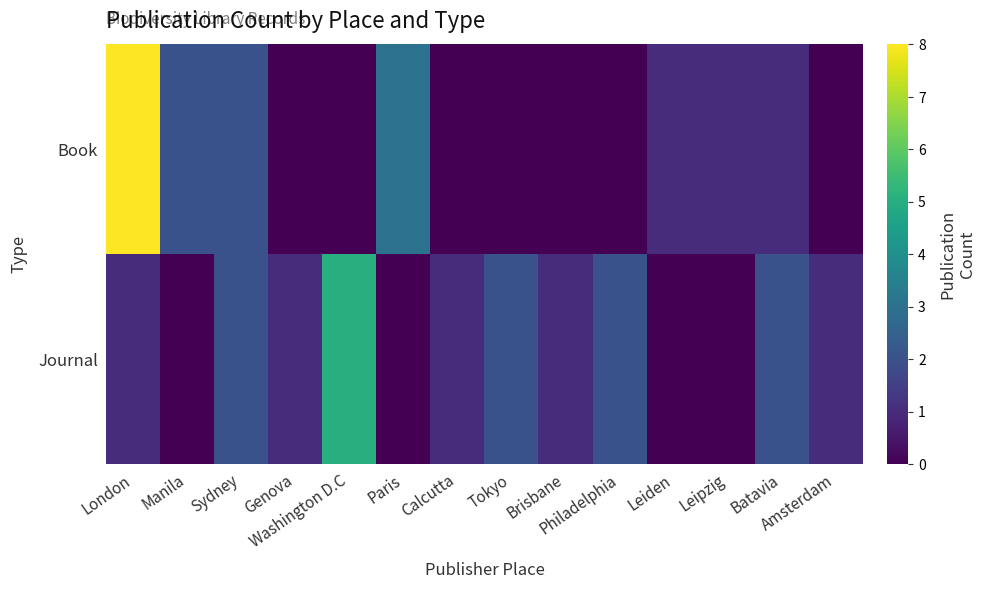

Which category has the lowest value across all series?

Genova